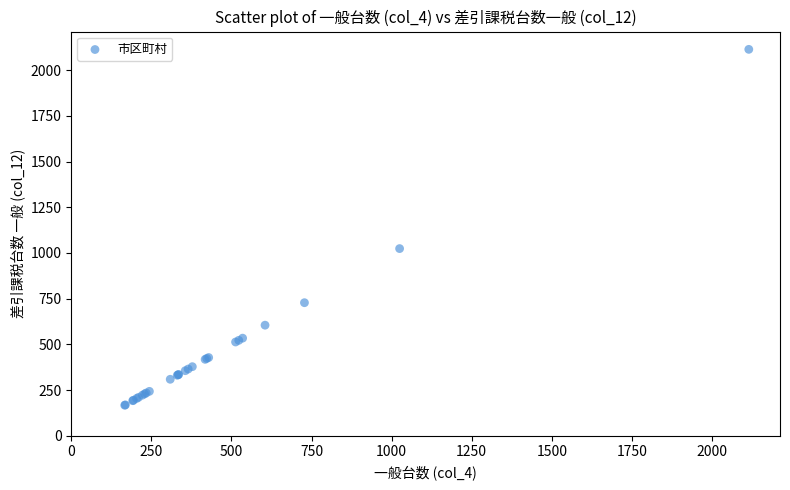

What Y value in the scatter plot is closest to 1140?

1024